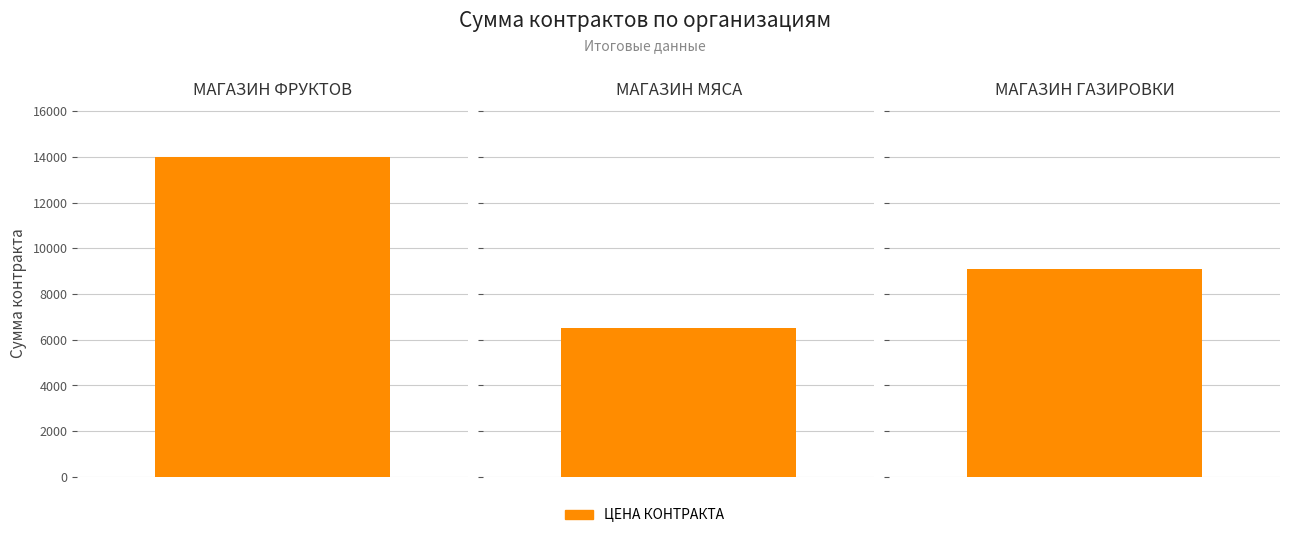

At which label does the data first exceed 9100?

МАГАЗИН ФРУКТОВ